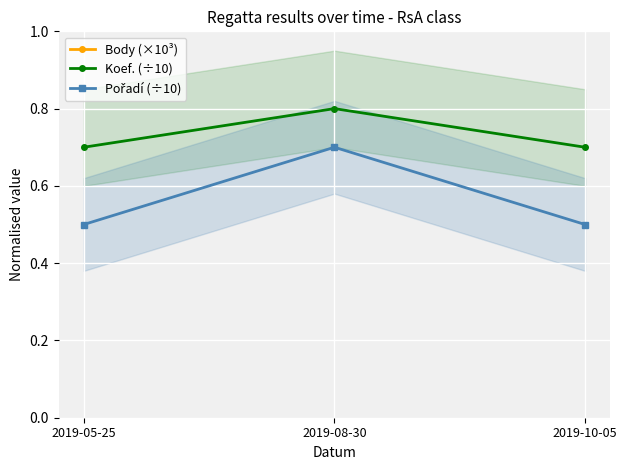

What is the difference between the maximum and minimum values in the Body (×10³) series?

0.7